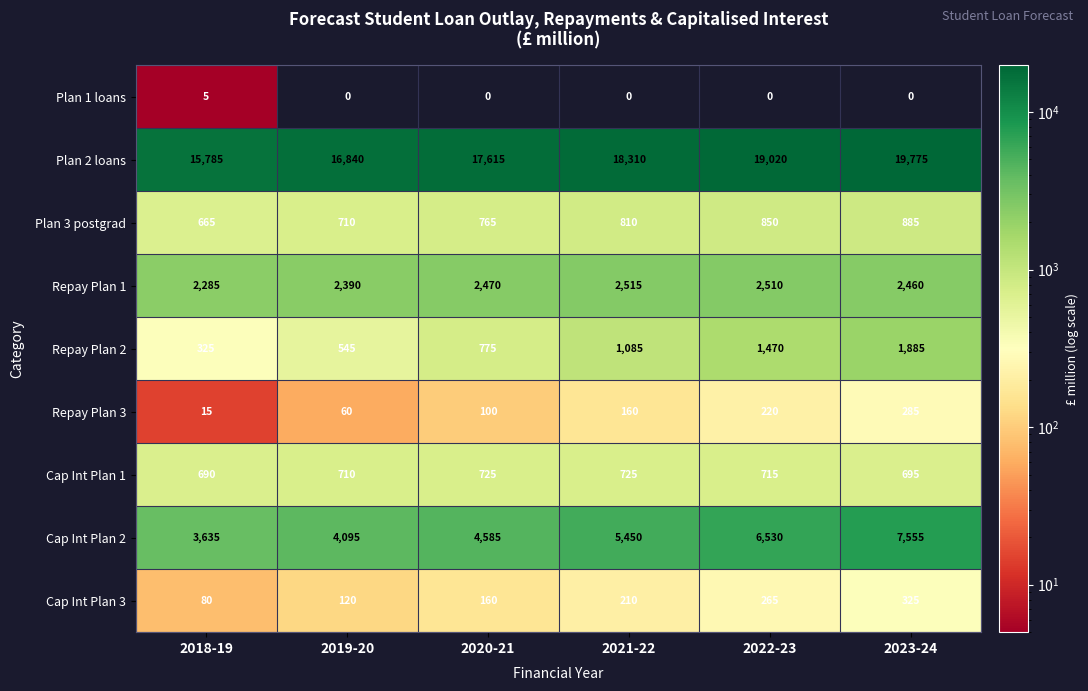

At 2023-24, list the series in order from smallest to largest.

Plan 1 loans, Repay Plan 3, Cap Int Plan 3, Cap Int Plan 1, Plan 3 postgrad, Repay Plan 2, Repay Plan 1, Cap Int Plan 2, Plan 2 loans